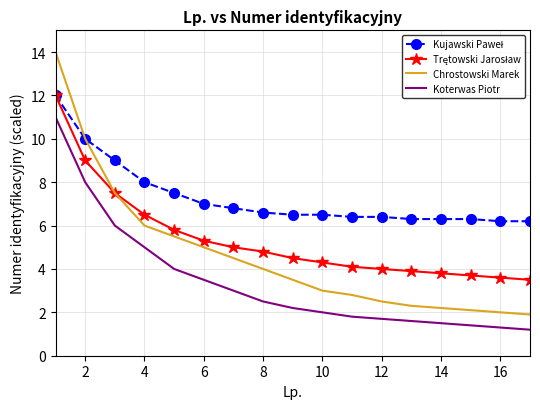

True or false: Koterwas Piotr and Chrostowski Marek intersect in this chart.

False